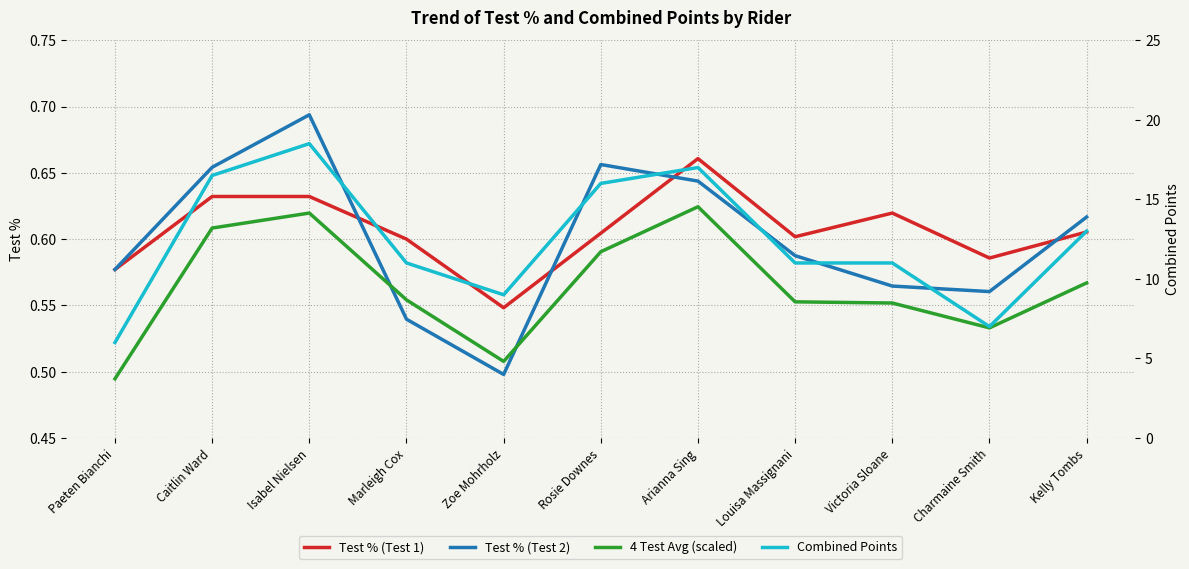

How many interior local valleys does the Test % (Test 2) series have?

2